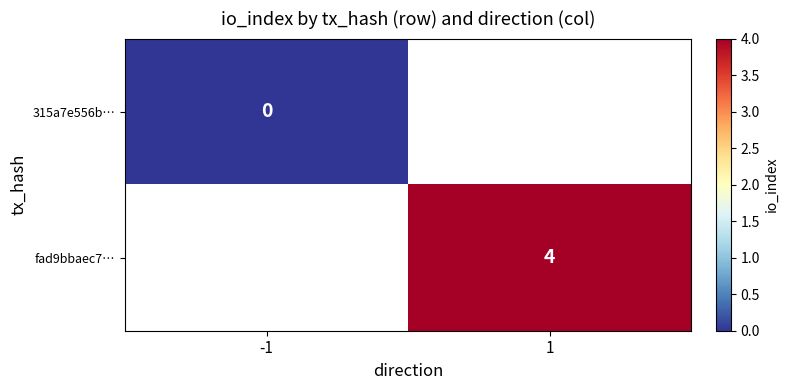

Count the number of categories in the chart.

2